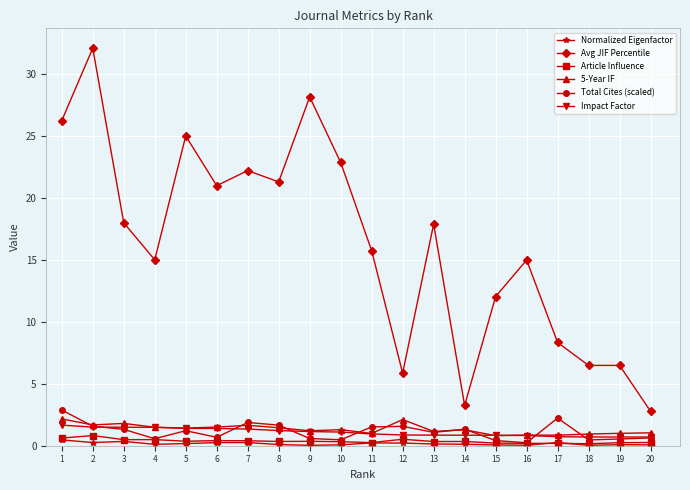

What is the greatest value displayed?

32.1